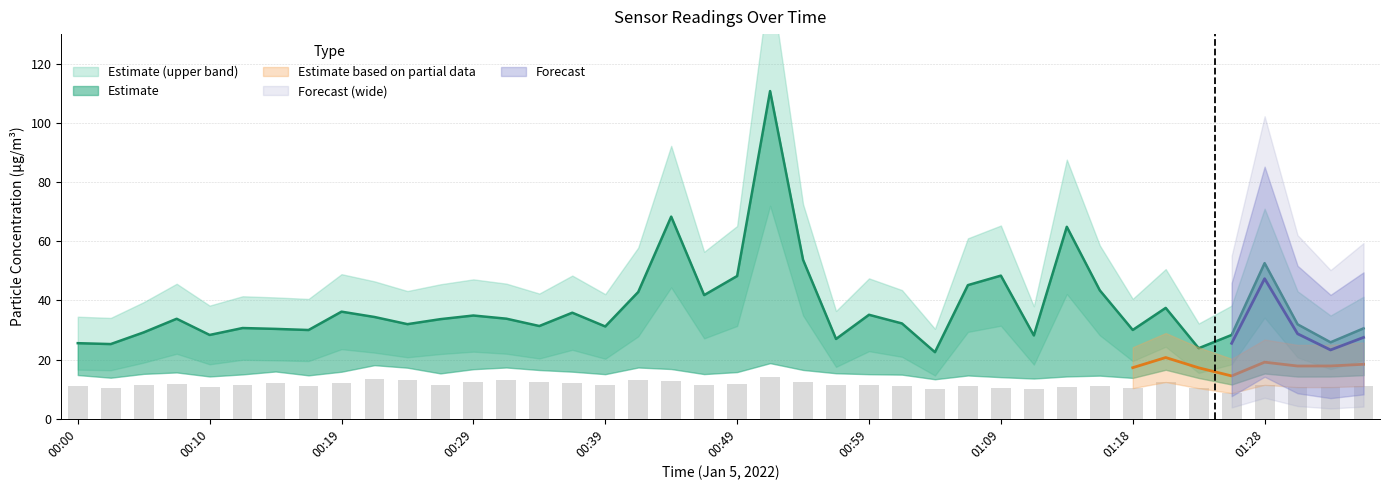

Where is SDS_P2 nearest to the value 11?

00:17